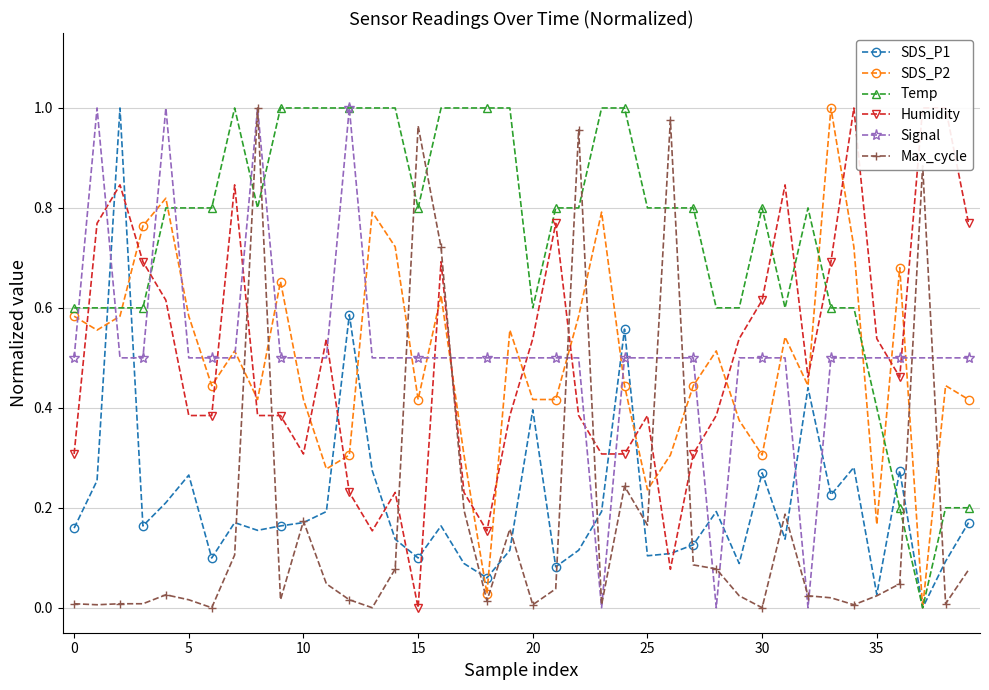

Does the chart have visible grid lines?

Yes